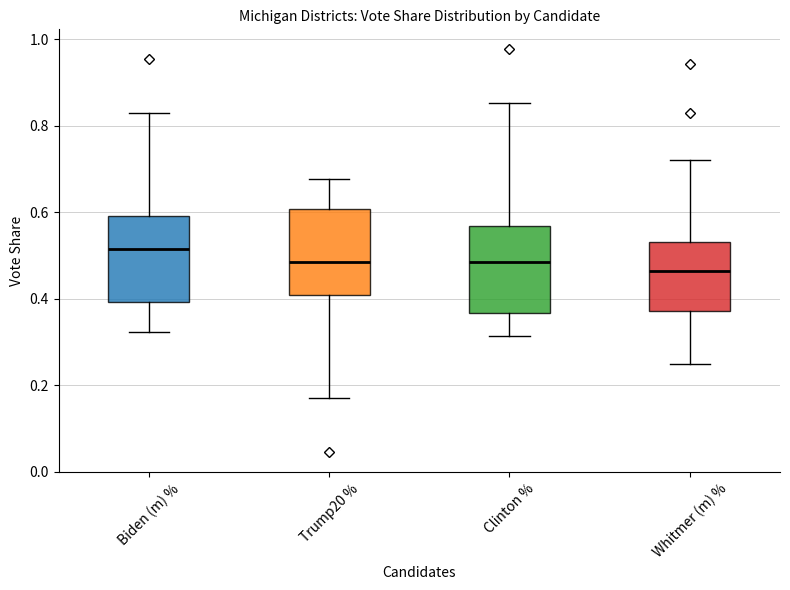

Reading left to right, transcribe this box plot: for each box, give where its median line is, the range the box spans, and where its two whiskers end, as read against the y-axis. The values are not printed on the chart, so give them approximately, as read against the axis.

Biden (m) %: median 0.52, box 0.40 to 0.60, whiskers 0.32 to 0.84
Trump20 %: median 0.48, box 0.40 to 0.60, whiskers 0.16 to 0.68
Clinton %: median 0.48, box 0.36 to 0.56, whiskers 0.32 to 0.86
Whitmer (m) %: median 0.46, box 0.38 to 0.54, whiskers 0.24 to 0.72